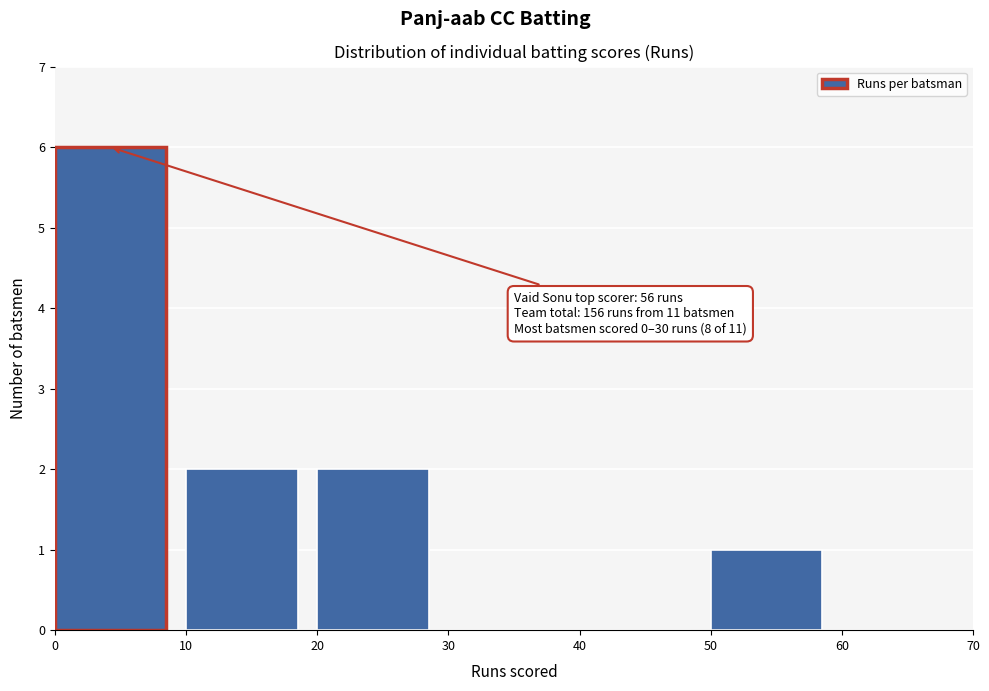

Over which range of the x-axis is the bar tallest?

0 to 10